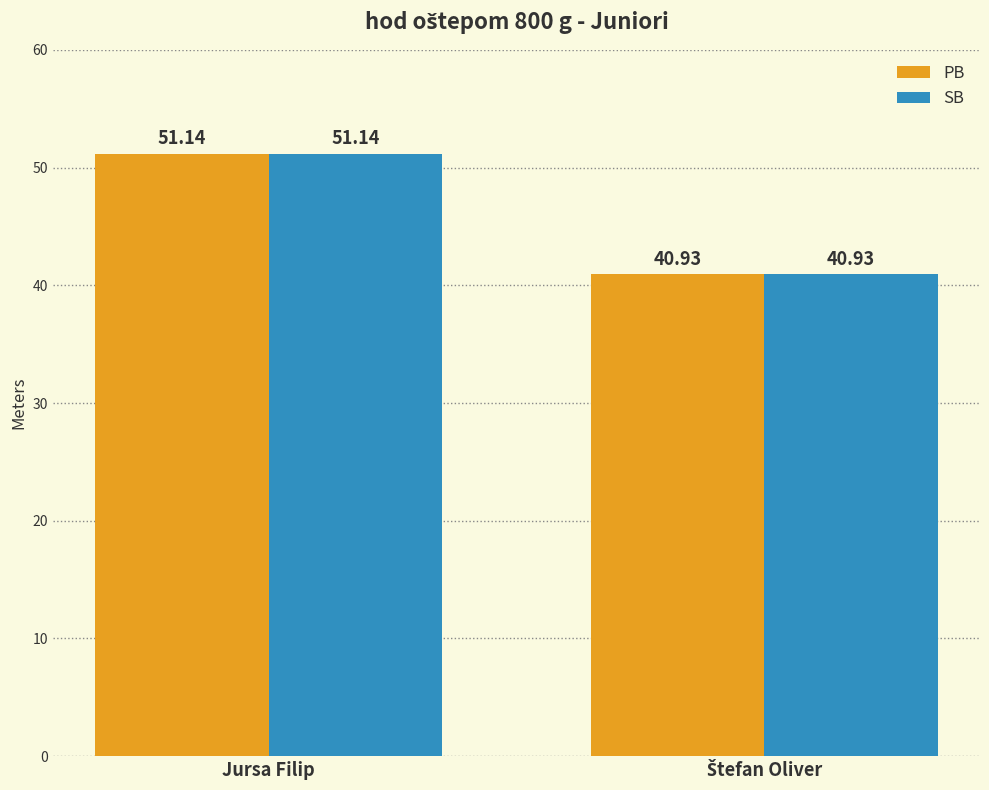

What is the sum of all SB values?

92.1